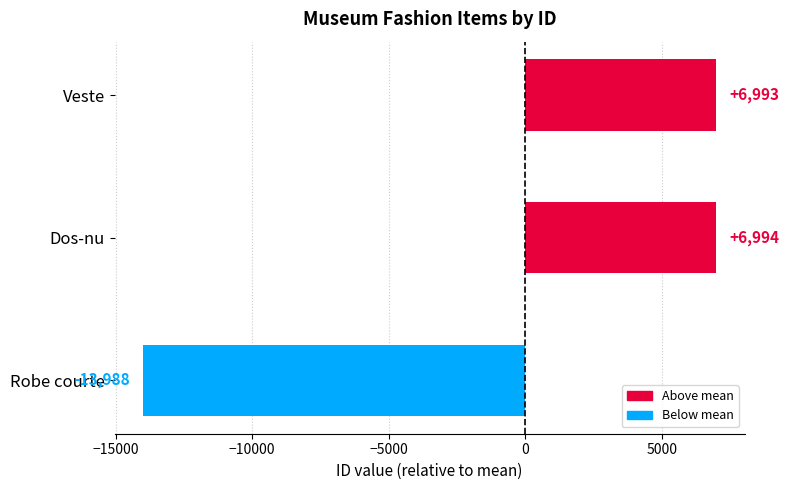

List the labels in order of value, largest first.

Dos-nu, Veste, Robe courte